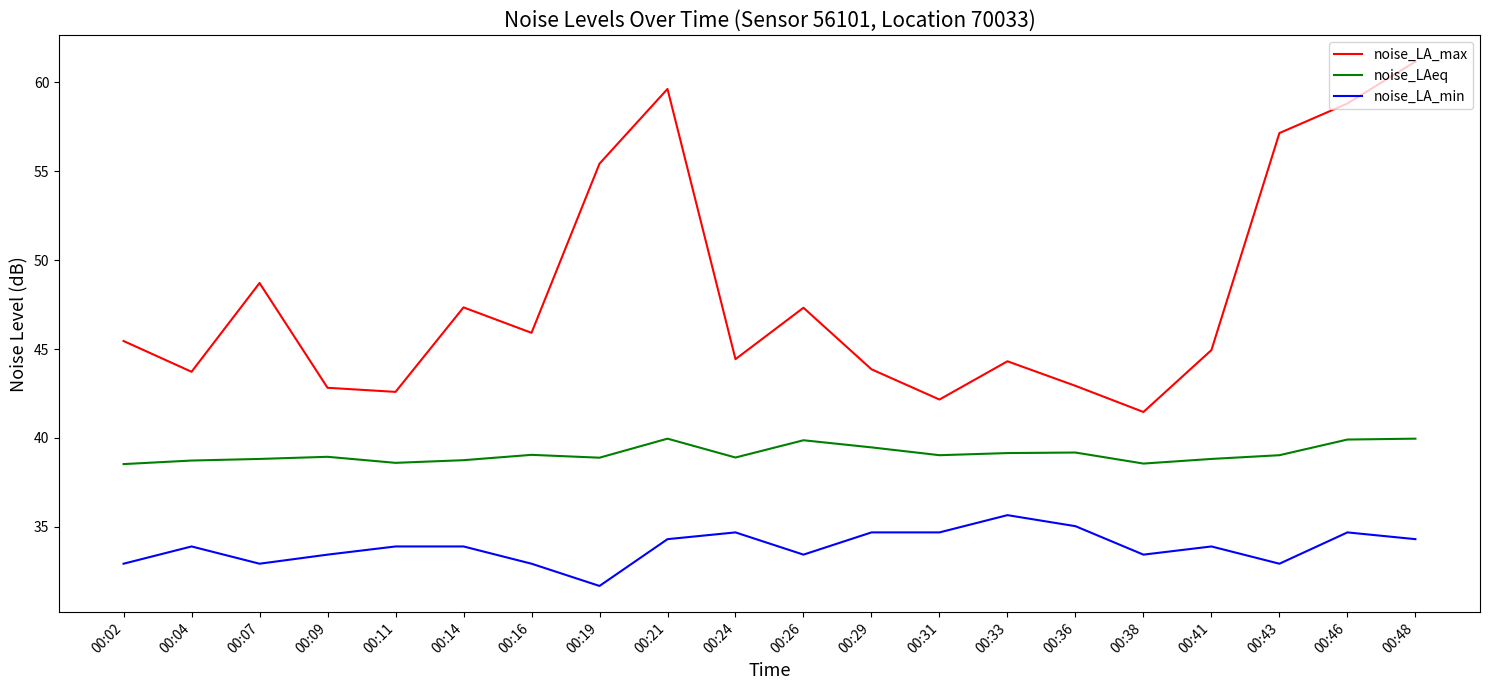

Where is the first local maximum for noise_LA_min?

00:04